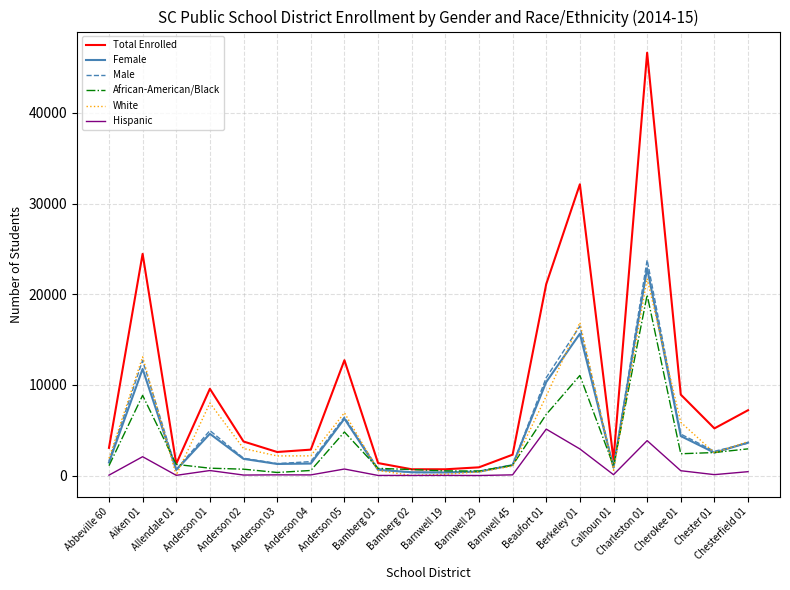

The value of Female at Anderson 05 is 6269. True or false?

True